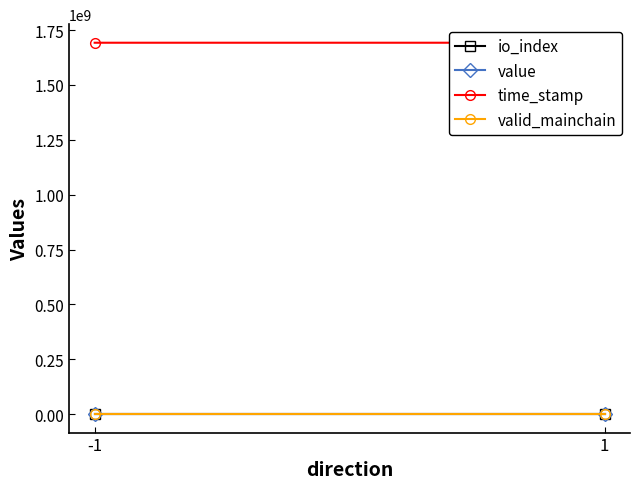

What is the sum of all io_index values?

1.0